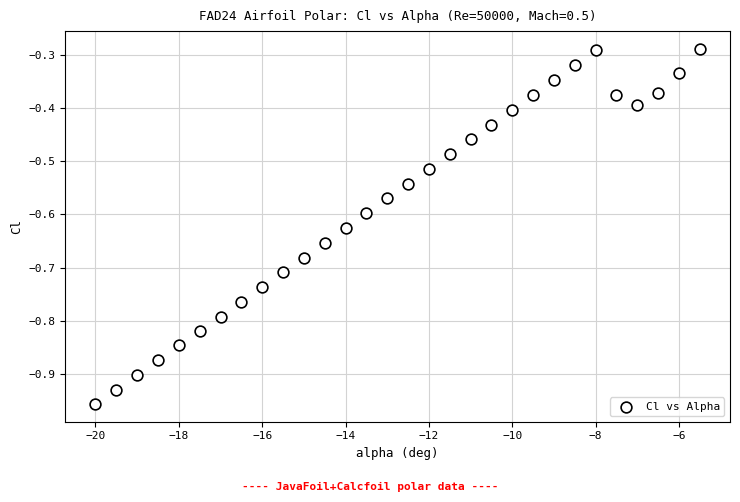

What is the range of X values (max minus min)?

14.5